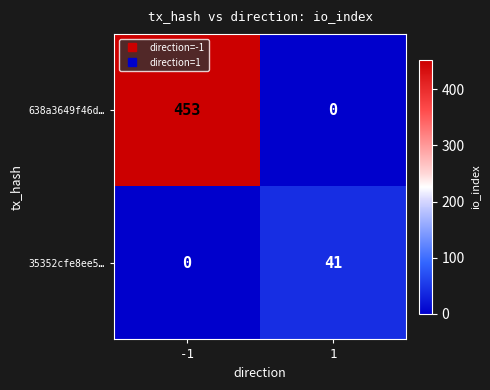

Which series has the largest total across all categories?

638a3649f46d…